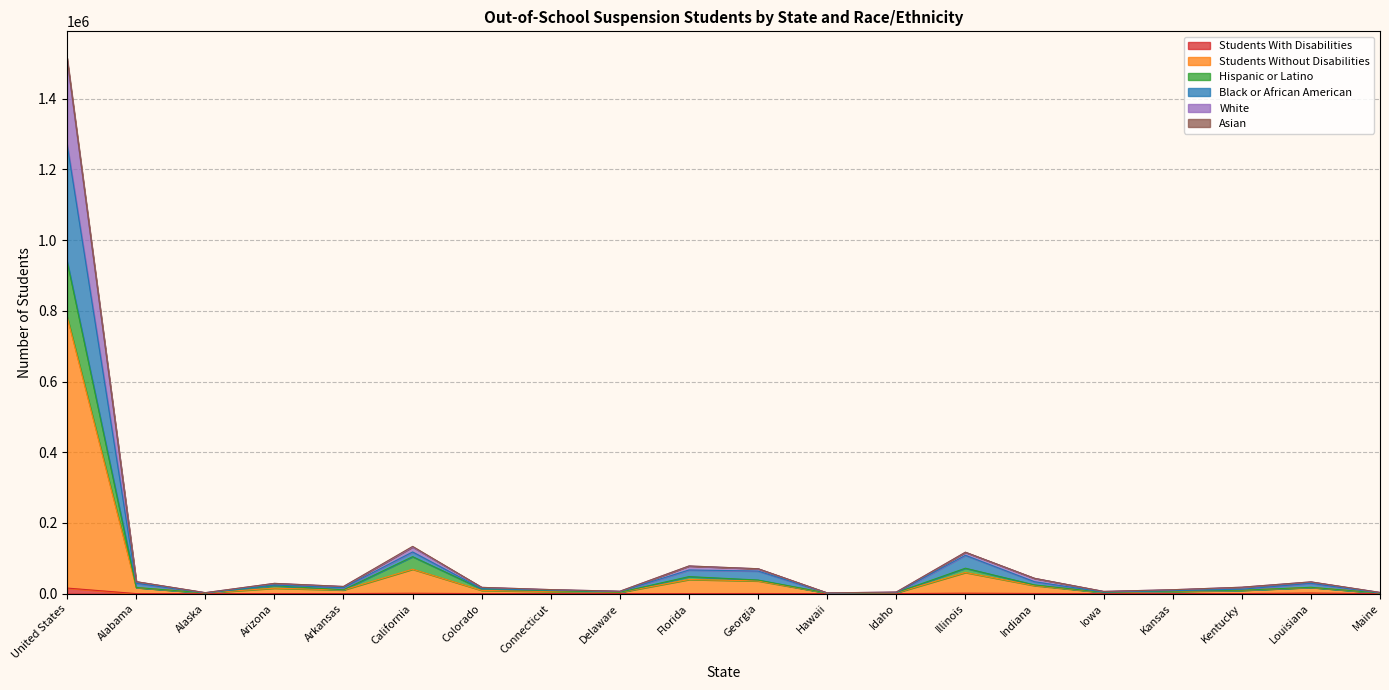

At which category does Black or African American reach its first local peak?

Arizona